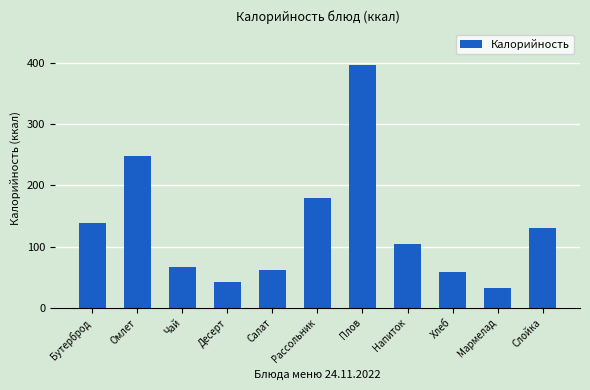

What is the average value?

132.6